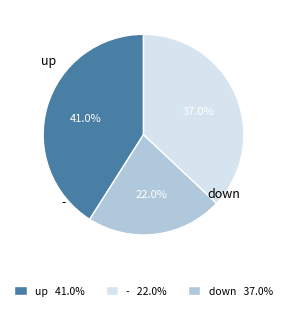

To the nearest percent, what is the difference between the largest and smallest slice percentages?

19%